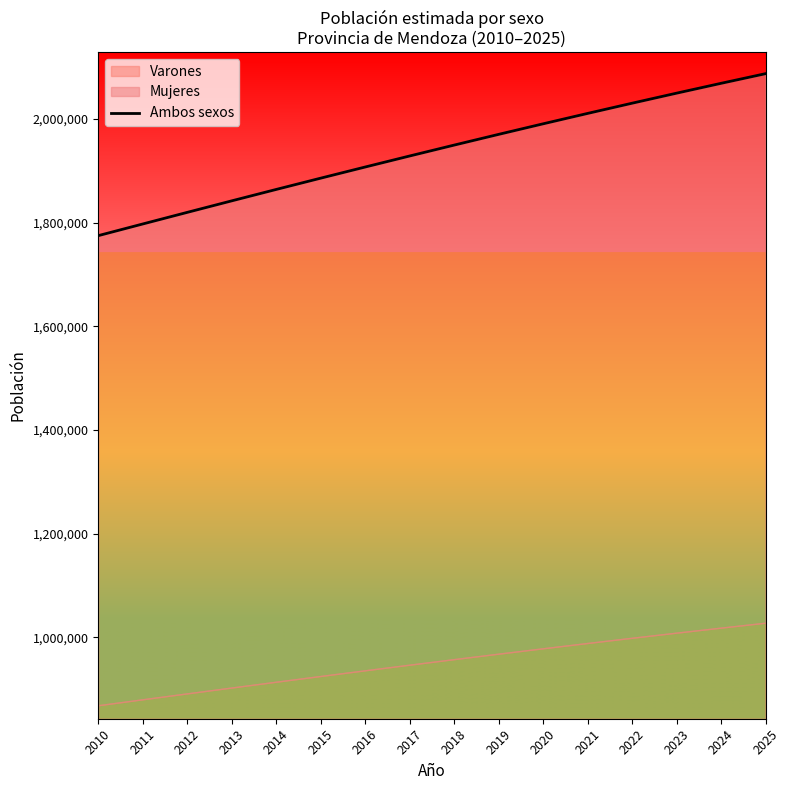

Reading right to left, transcribe all the data shown in this chart.

2087006	2068396	2049411	2030061	2010363	1990338	1969982	1949293	1928304	1907045	1885551	1863809	1841813	1819608	1797235	1774737